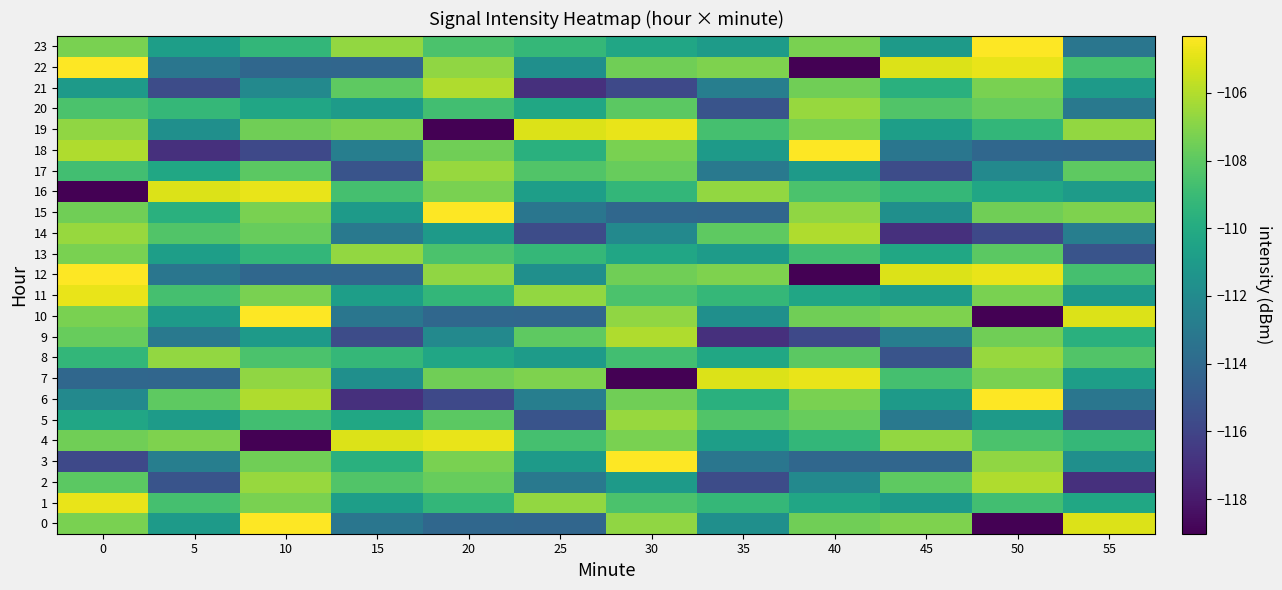

At how many categories does at least one series exceed -117?

12